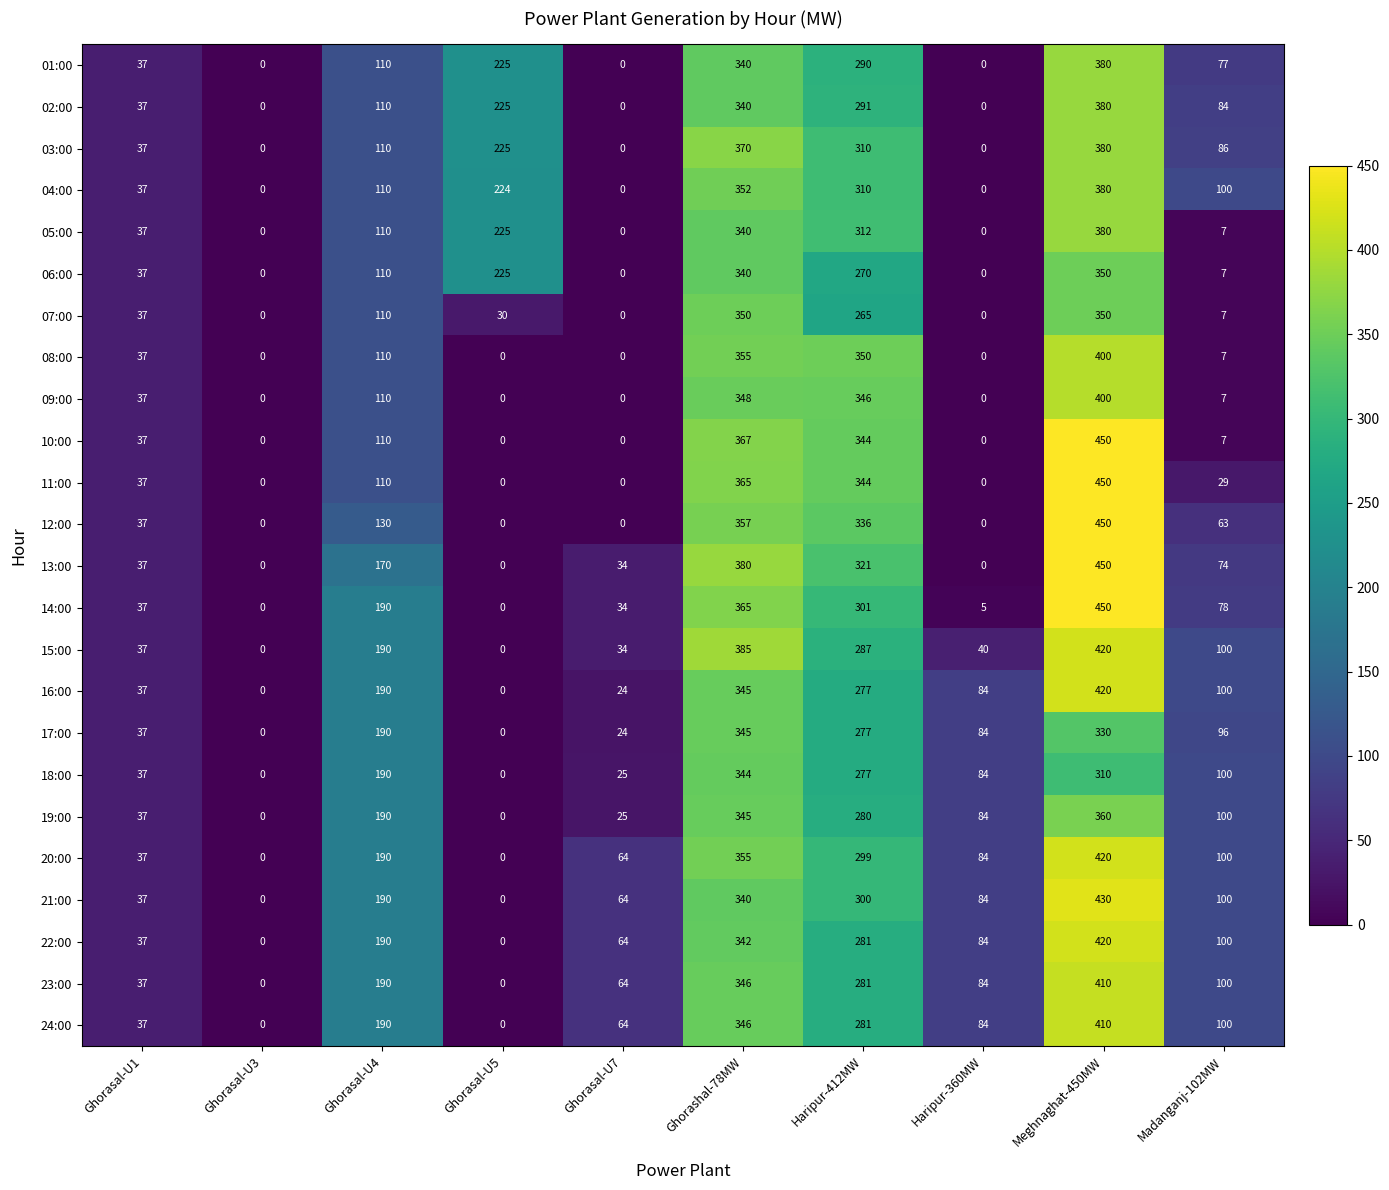

The value of 22:00 at Ghorashal-78MW is 342. True or false?

True